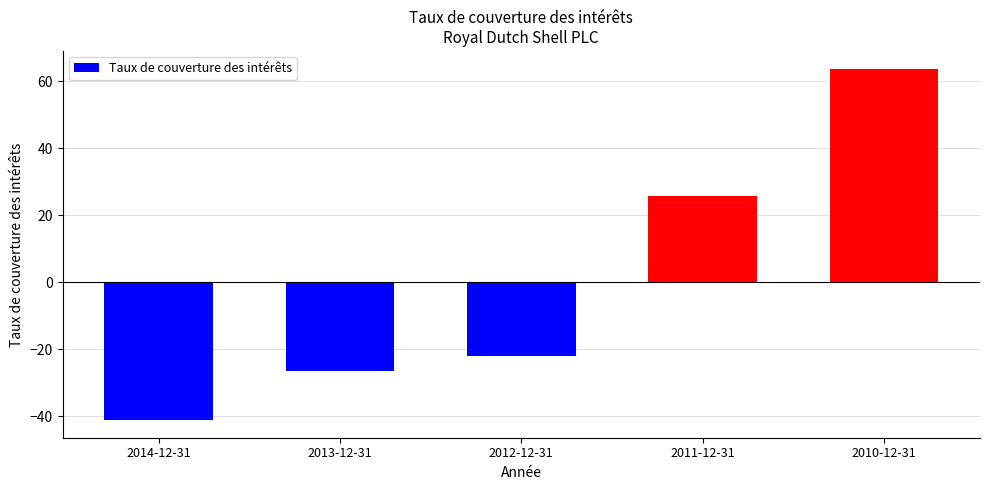

The value at 2012-12-31 is -21.9. True or false?

True